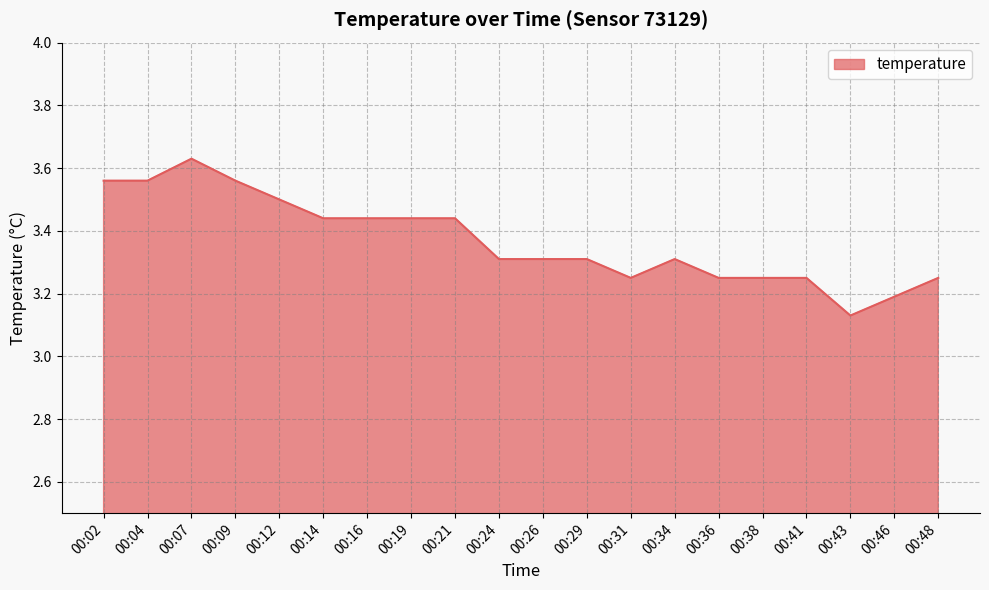

Which label corresponds to the largest value in the chart?

00:07